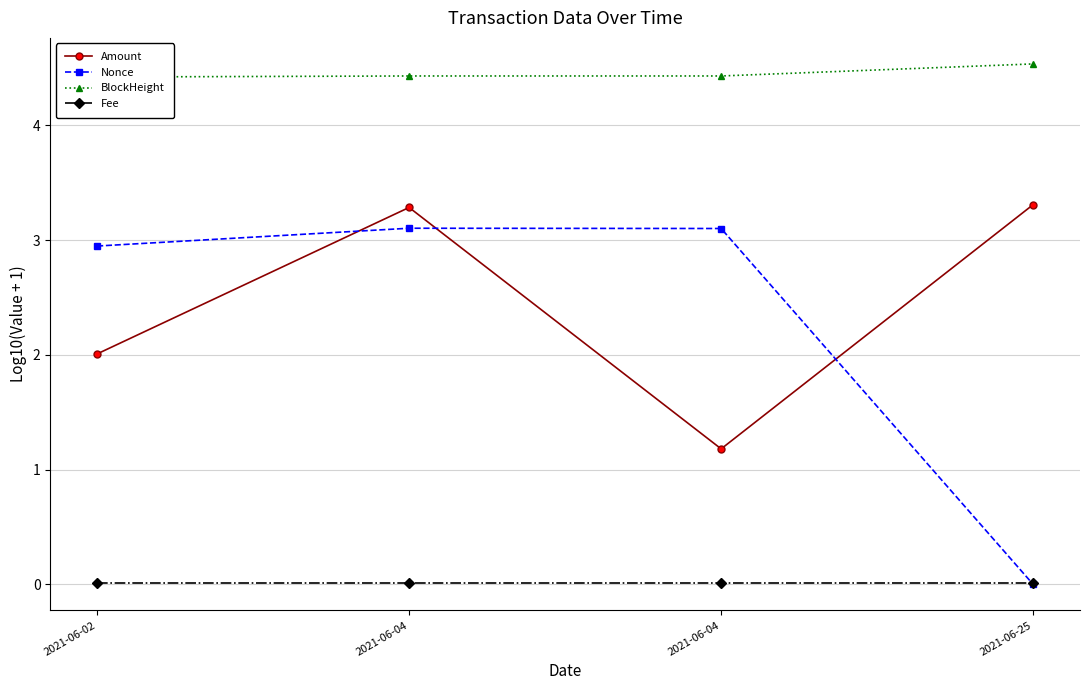

Reading left to right, list all the values displayed in this chart.

Amount: 2.0	3.3	1.2	3.3
Nonce: 2.9	3.1	3.1	0.0
BlockHeight: 4.4	4.4	4.4	4.5
Fee: 0.0	0.0	0.0	0.0